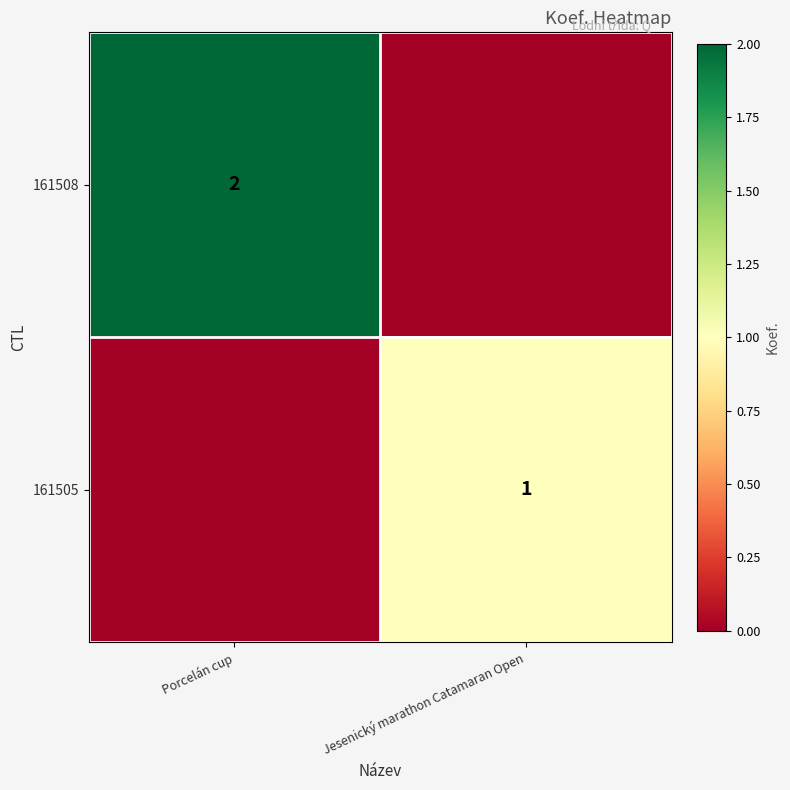

True or false: 161505 has a value of 1 at Jesenický marathon Catamaran Open.

True